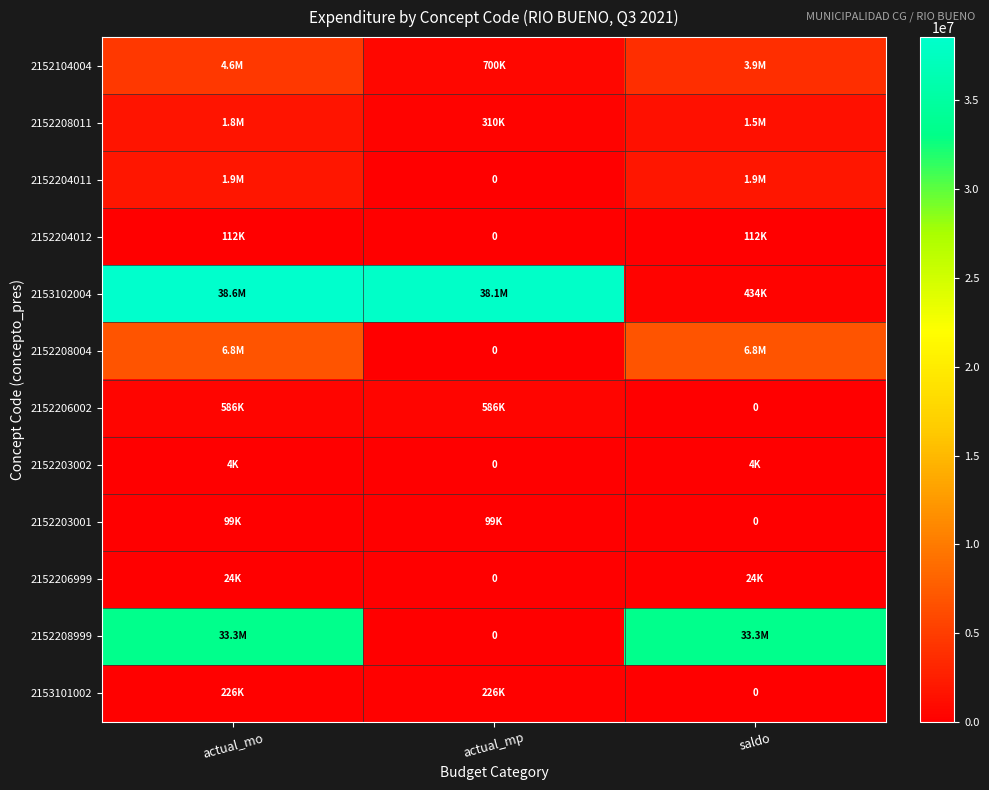

What is the total value across all series at actual_mp?

40045882